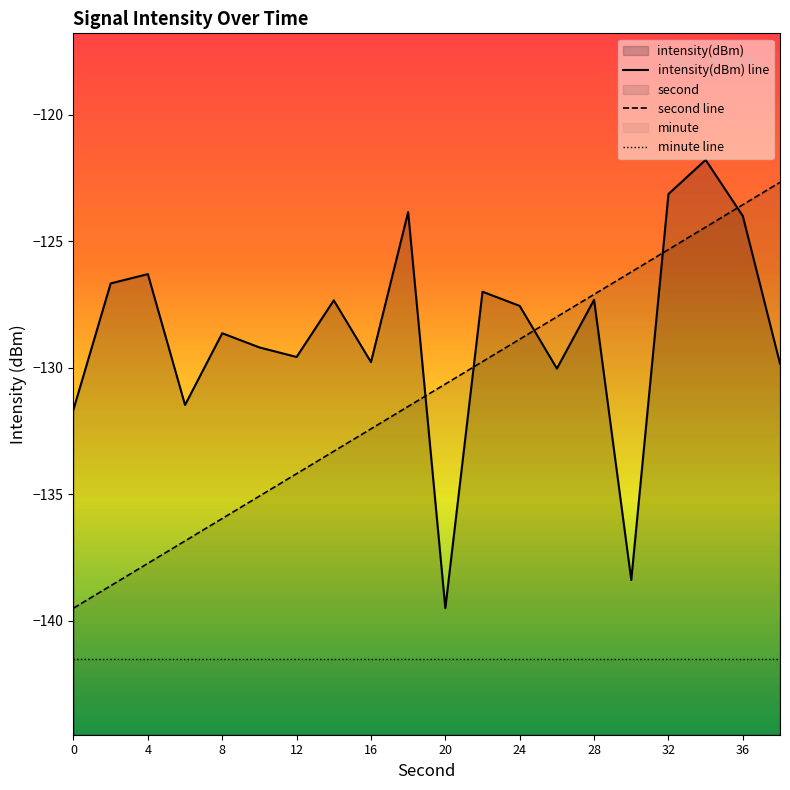

Read the second value at 24.

-128.9